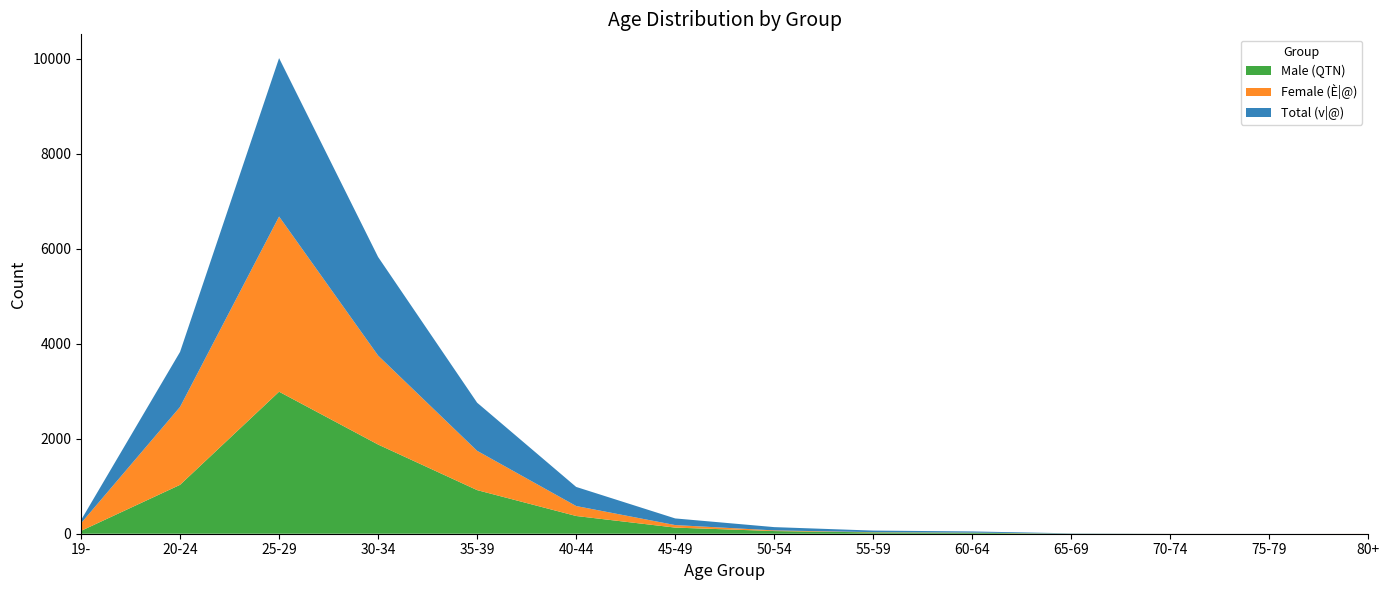

At which label does Male (QTN) reach its peak?

25-29